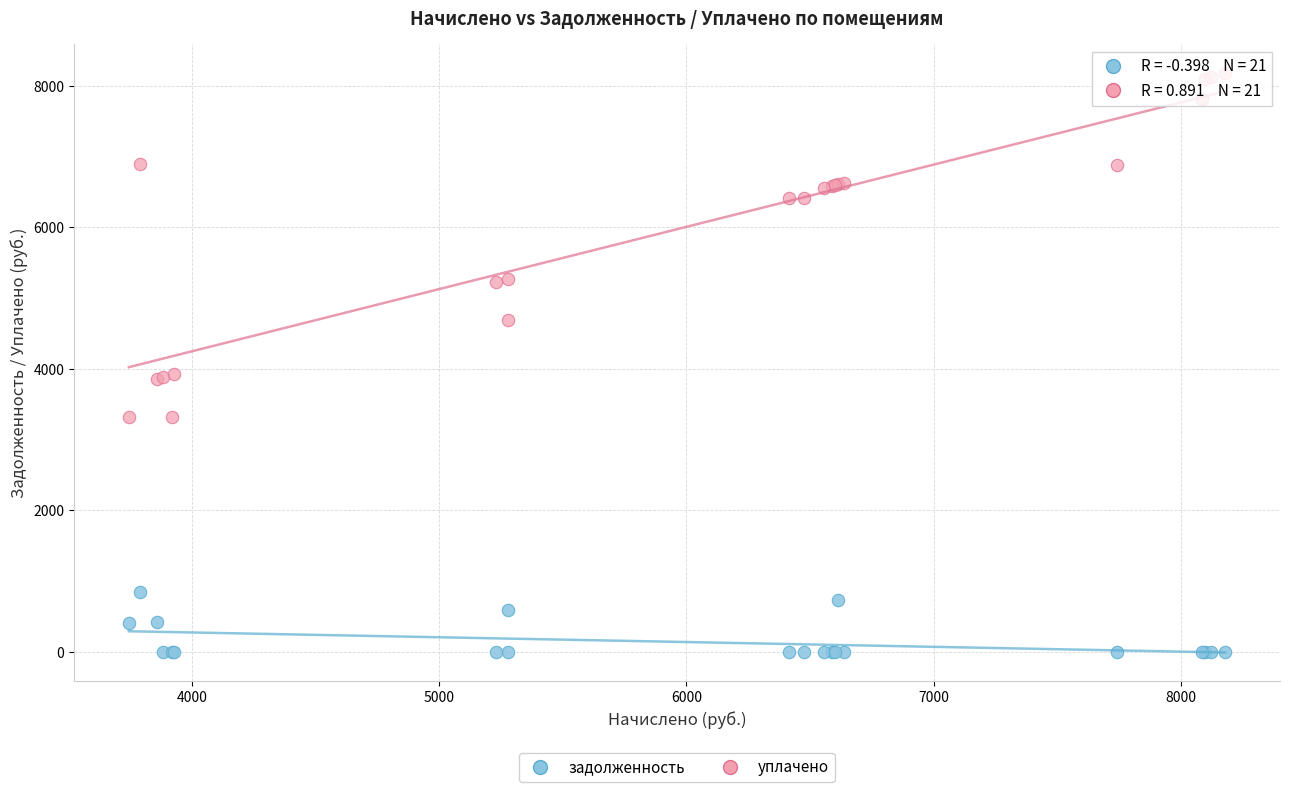

Which series contains the highest Y value?

уплачено